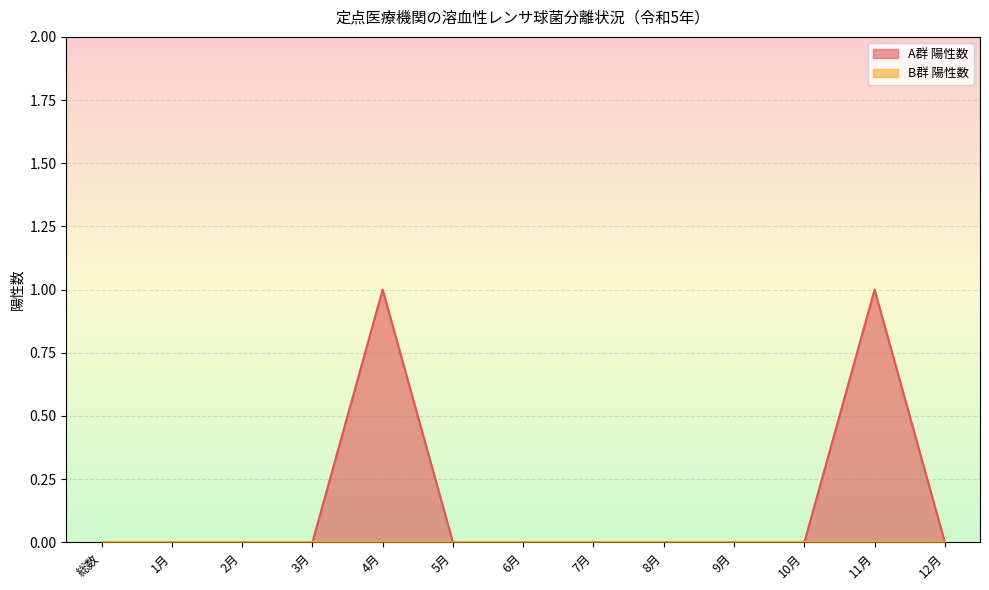

Reading left to right, list all the values displayed in this chart.

総数=0	1月=0	2月=0	3月=0	4月=1	5月=0	6月=0	7月=0	8月=0	9月=0	10月=0	11月=1	12月=0